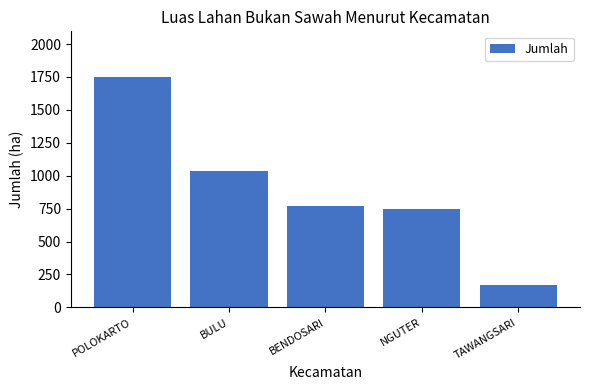

Rank the categories by value from highest to lowest.

POLOKARTO, BULU, BENDOSARI, NGUTER, TAWANGSARI